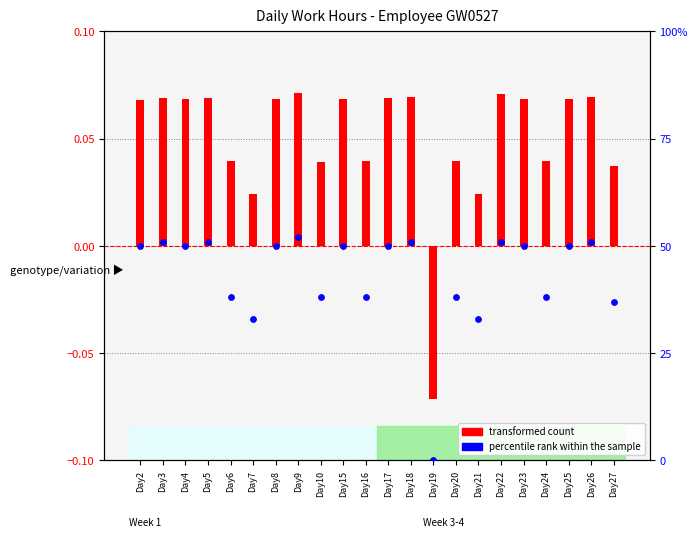

Which series contains the lowest Y value?

transformed count